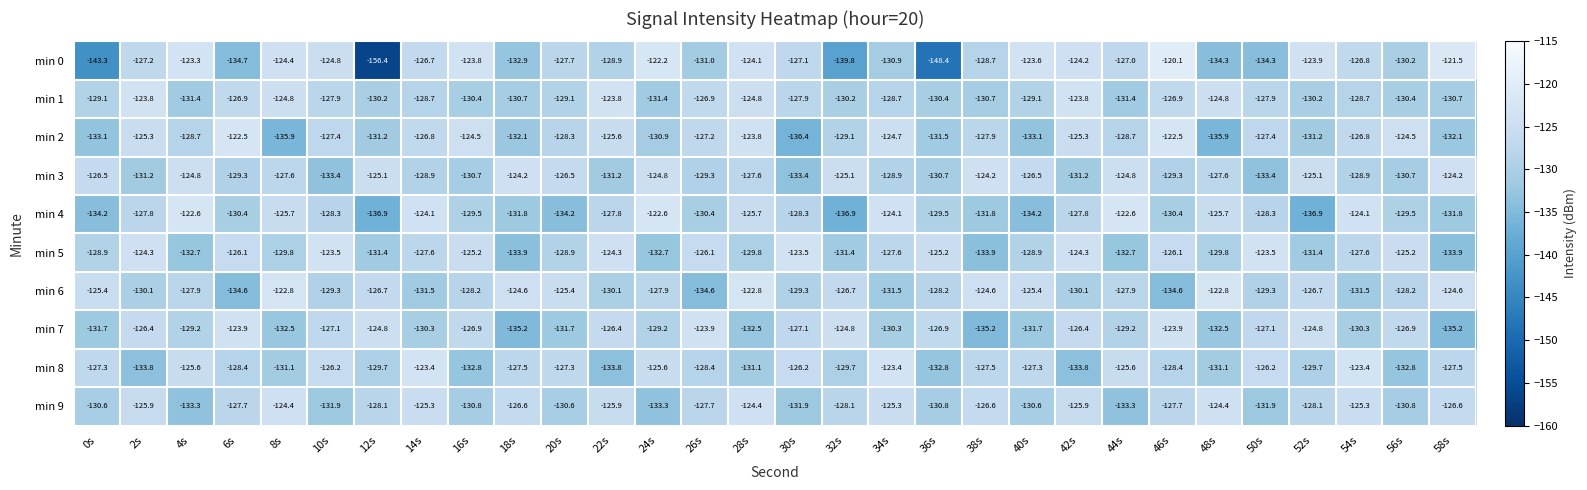

At 36s, list the series in order from smallest to largest.

min 0, min 8, min 2, min 9, min 3, min 1, min 4, min 6, min 7, min 5